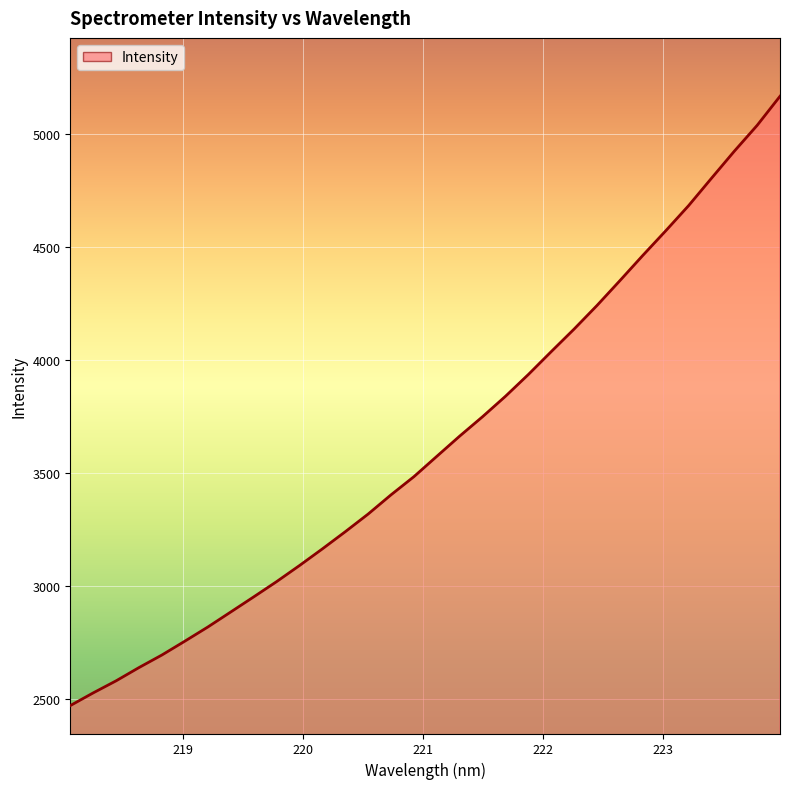

What is the minimum value shown in the chart?

2469.4